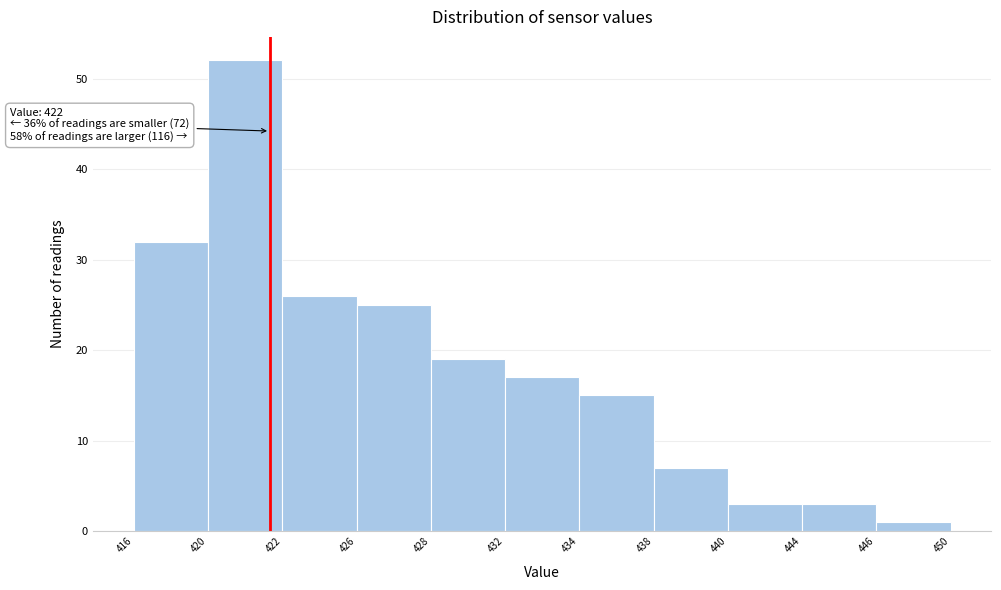

Reading left to right, transcribe all the data shown in this chart.

32	52	26	25	19	17	15	7	3	3	1